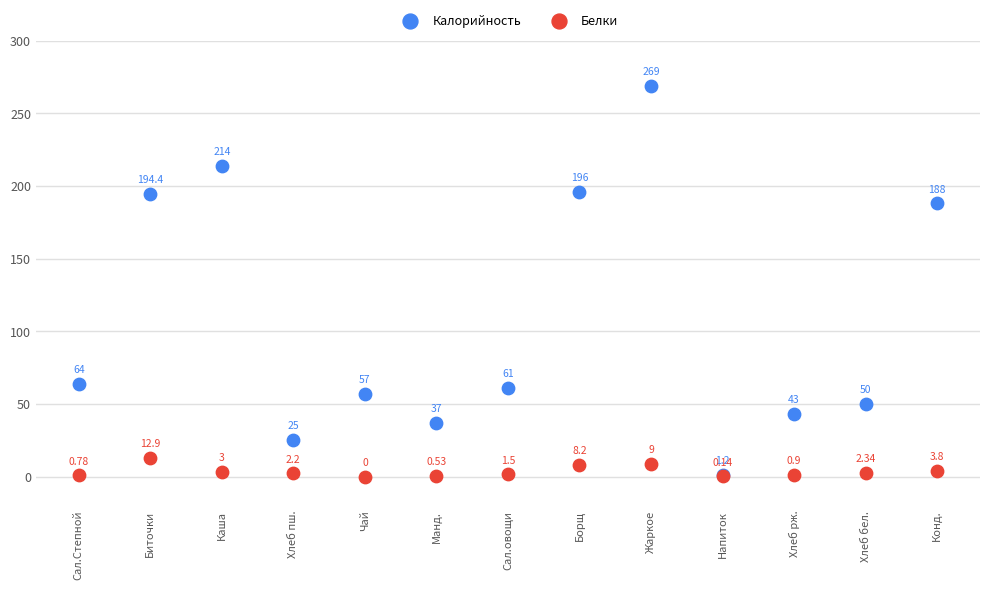

What are all the series names shown in the legend?

Калорийность, Белки